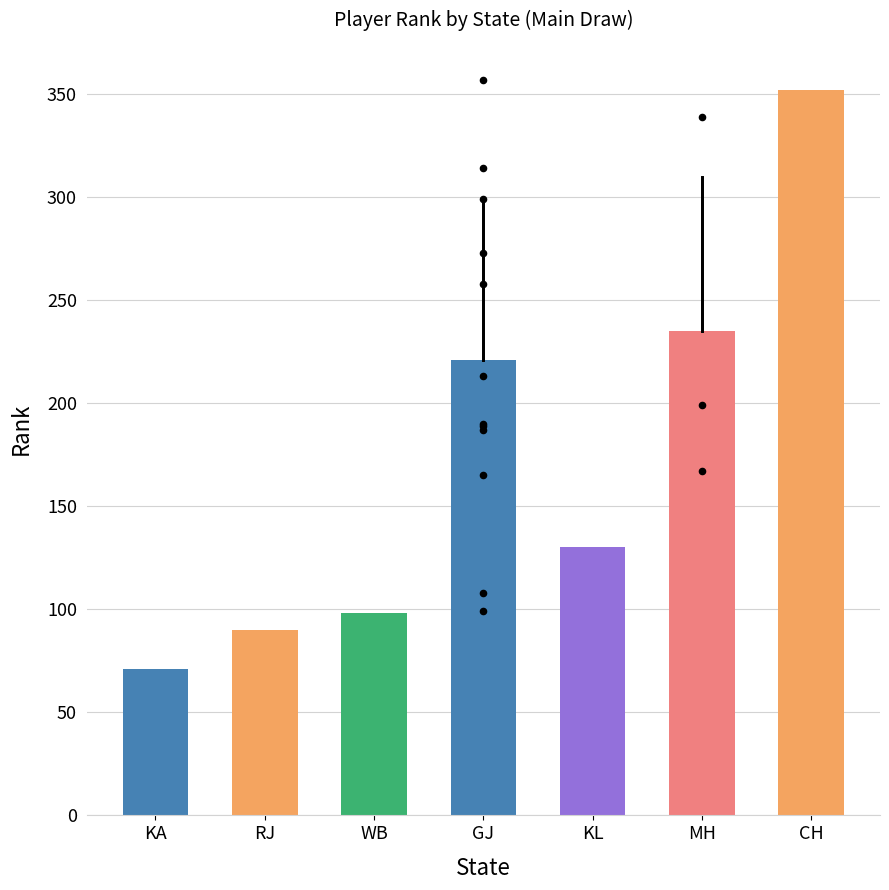

What is the ratio of the value at GJ to the value at CH?

0.6